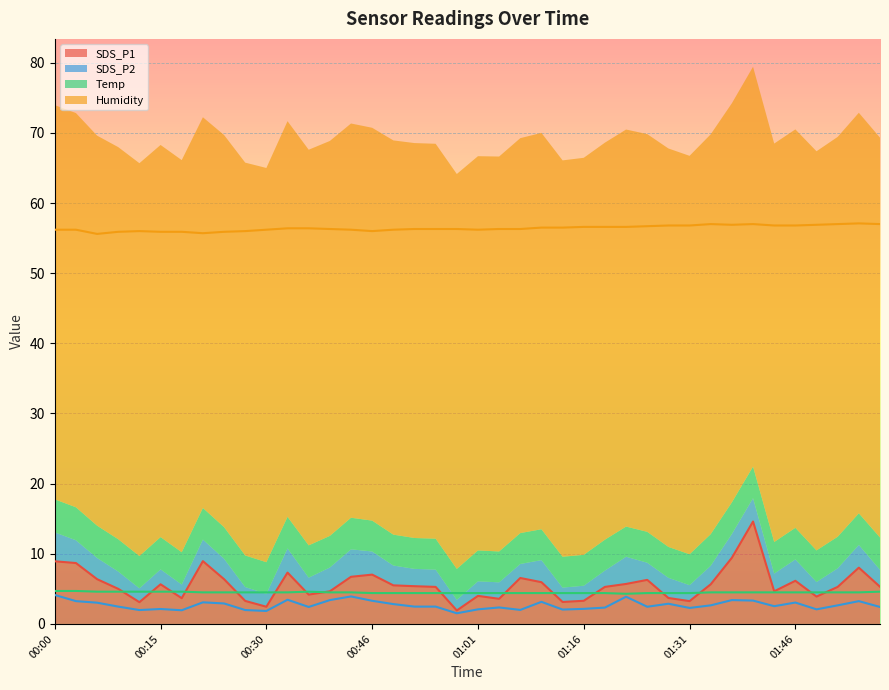

True or false: Temp and SDS_P2 intersect in this chart.

False